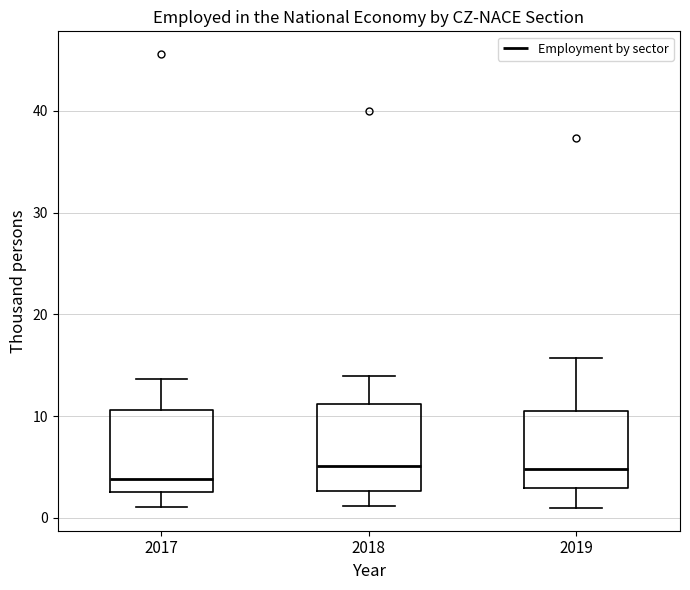

Where does the lower whisker of the box at x = 2017 end on the y-axis? The values are not printed on the chart, so give them approximately, as read against the axis.

1